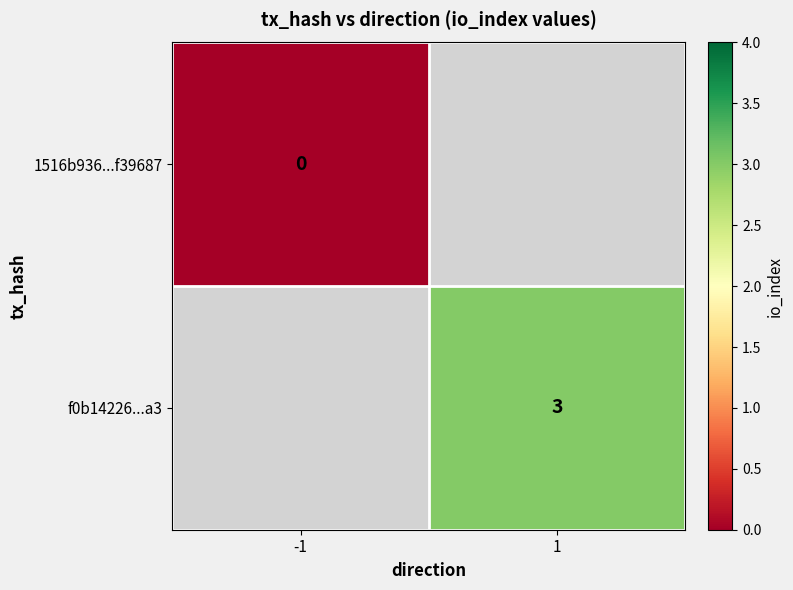

What is the greatest value displayed?

3.0